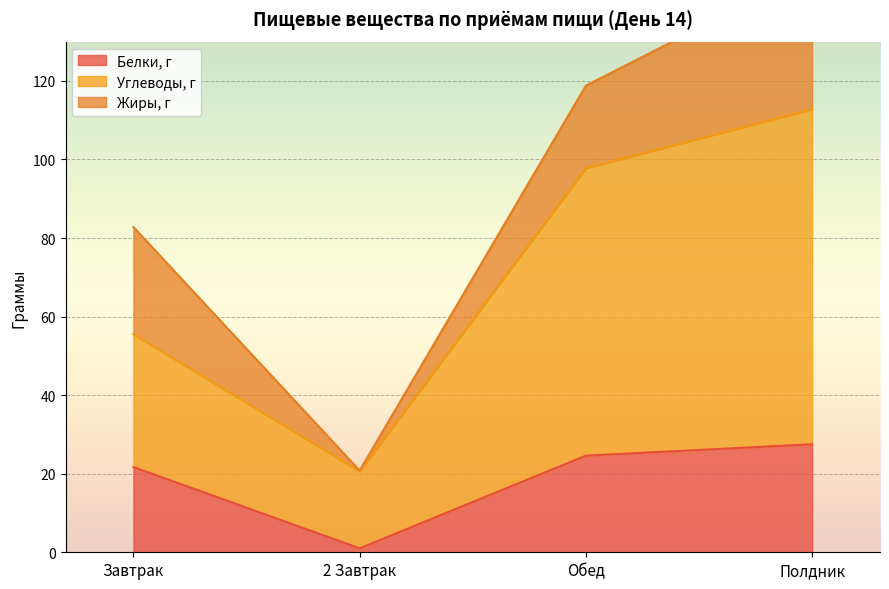

What value does the Белки, г series have at Полдник?

27.5